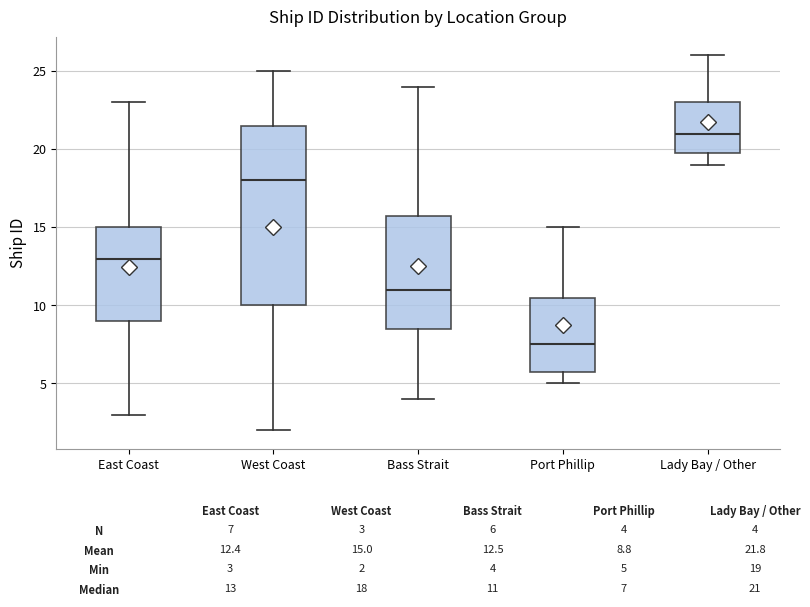

Where does the upper whisker of the box for West Coast end on the y-axis? The values are not printed on the chart, so give them approximately, as read against the axis.

25.0